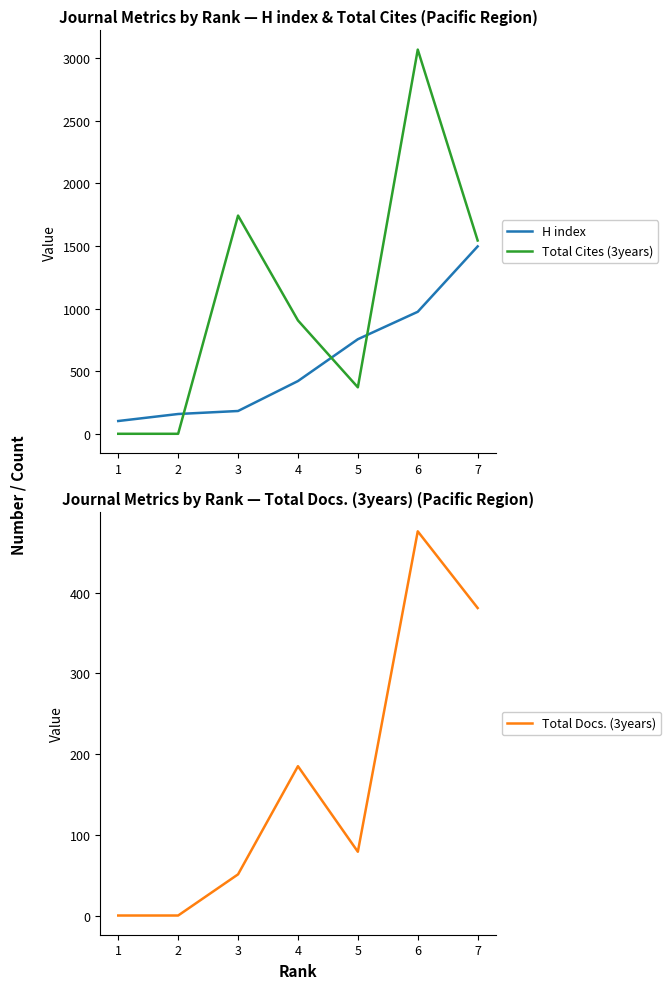

The value of H index at 4 is 716. True or false?

False